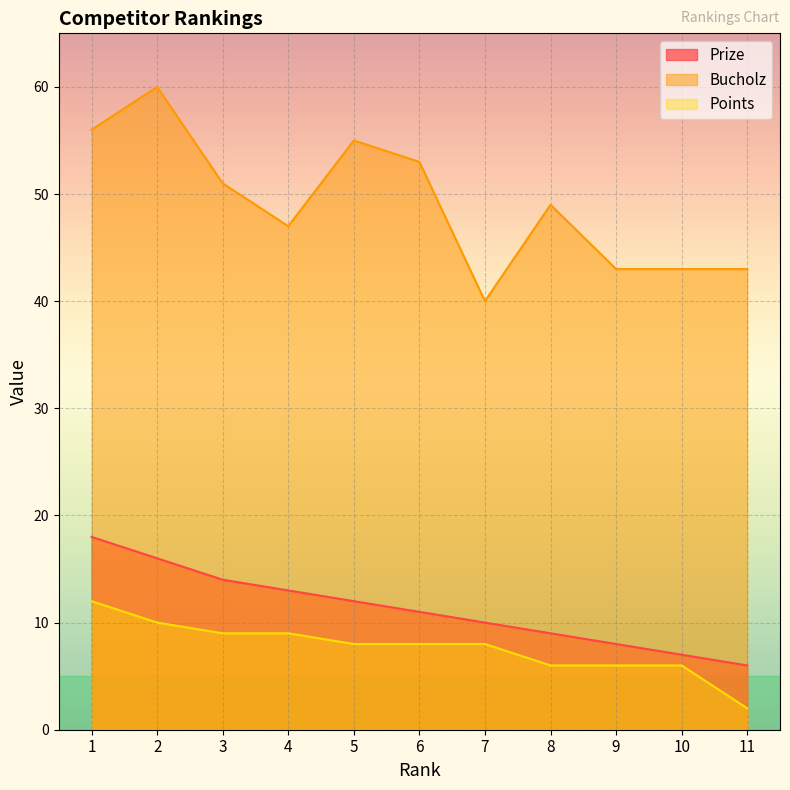

What is the sum of all Points values?

84